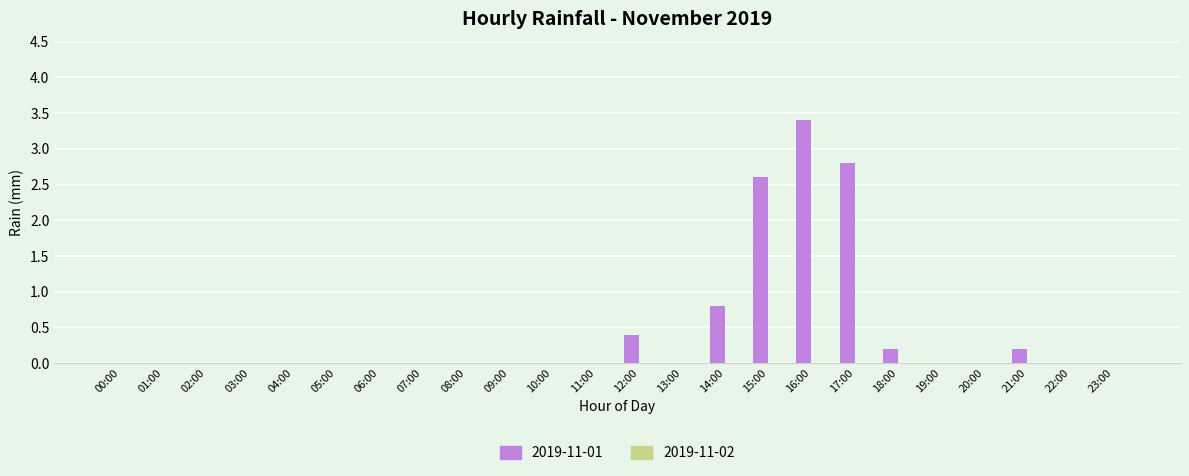

Between 07:00 and 12:00, which is larger?

12:00